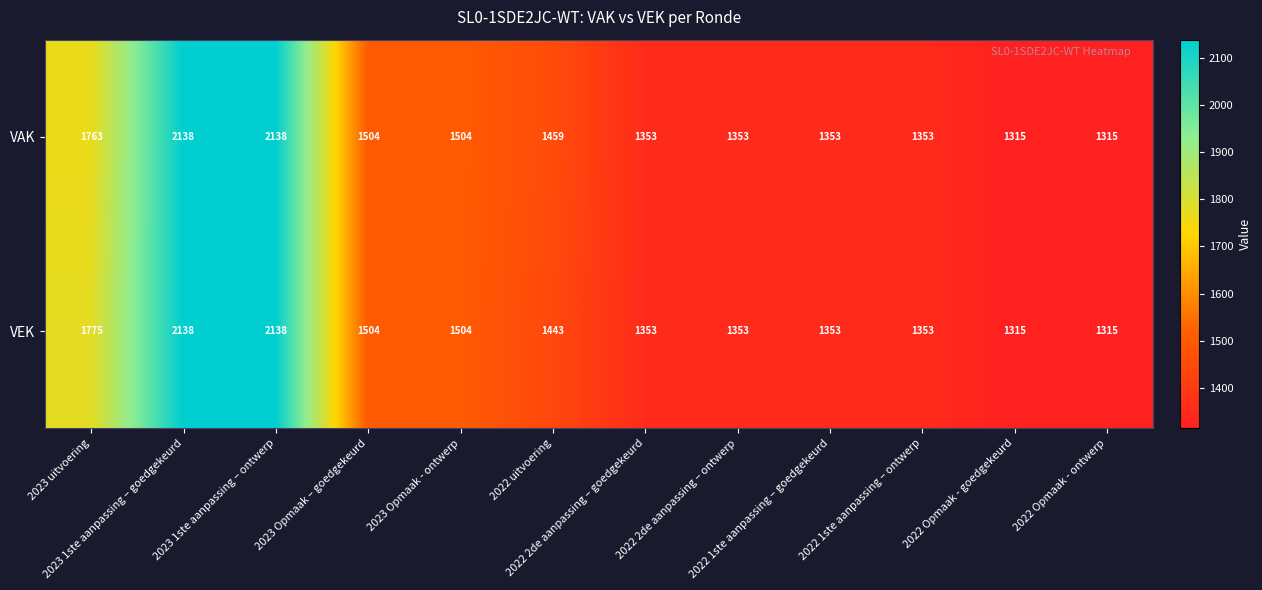

At how many categories does at least one series exceed 1736?

3